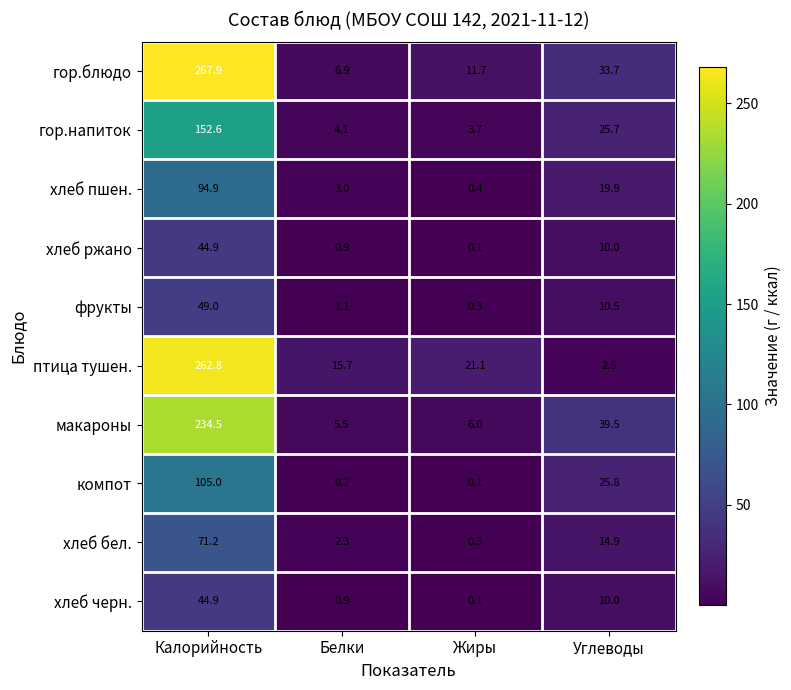

Is the value of хлеб черн. at Жиры greater than the value of гор.блюдо at Жиры?

No